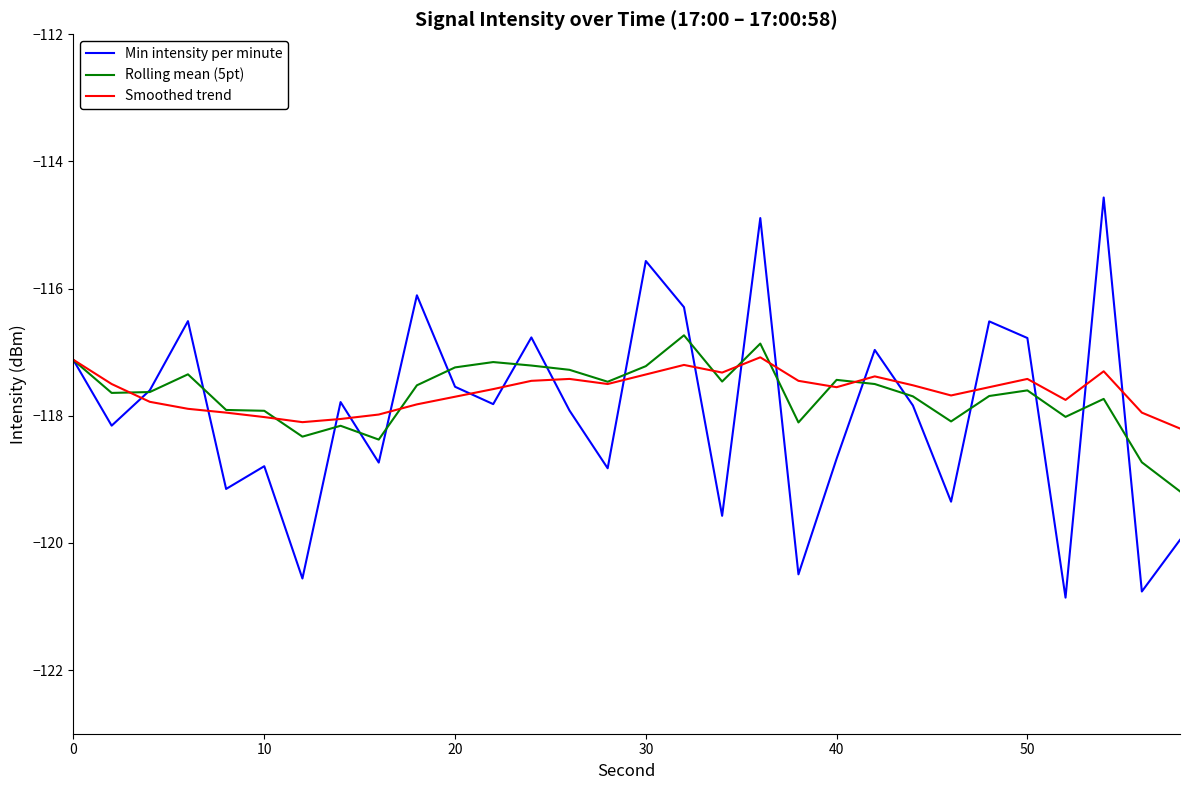

Which series has the largest range (max minus min)?

Min intensity per minute